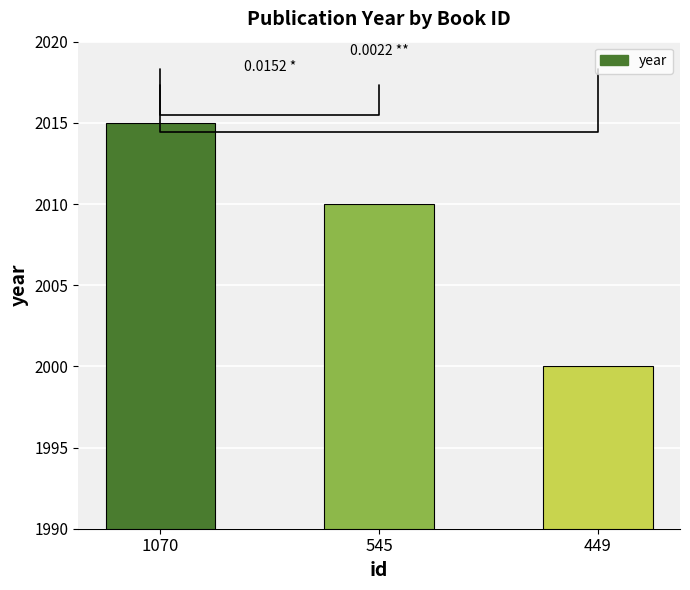

Between 449 and 1070, which is larger?

1070